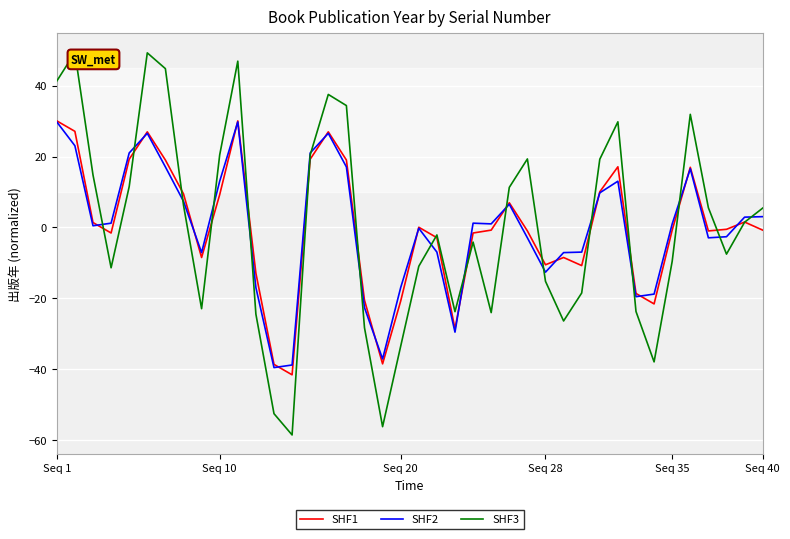

Which series has the largest range (max minus min)?

SHF3